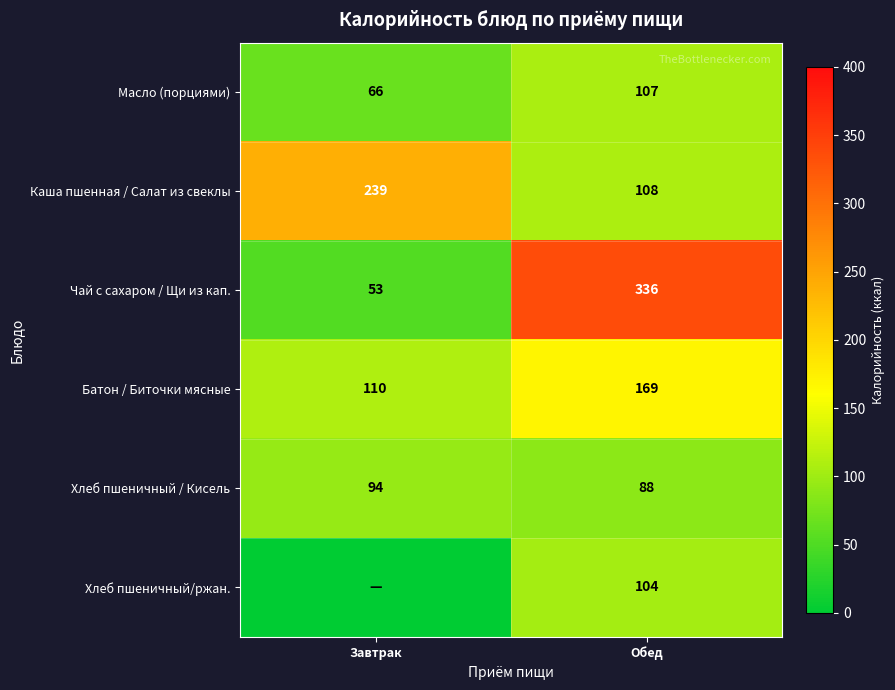

At which category is the sum across all series the highest?

Обед